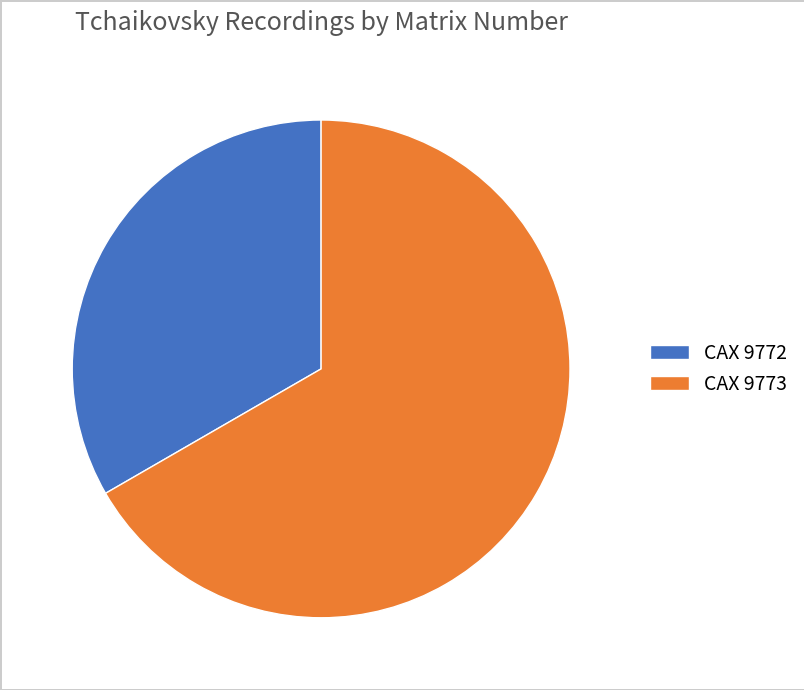

Which slice represents more than half of the pie?

CAX 9773